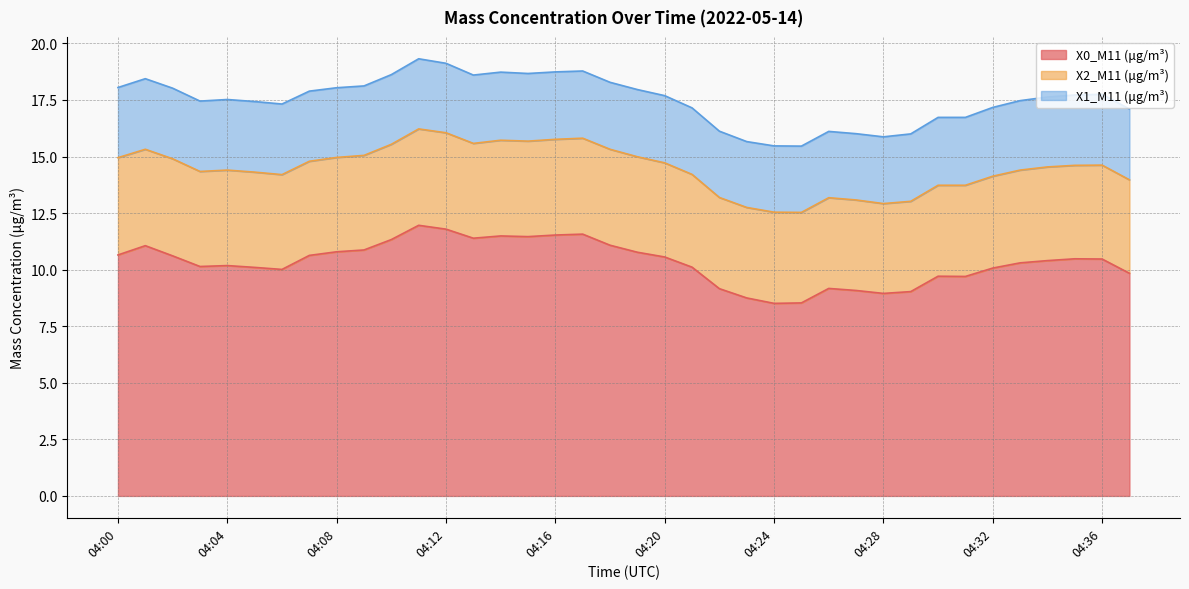

Which has a higher value, 04:19 or 04:28?

04:19